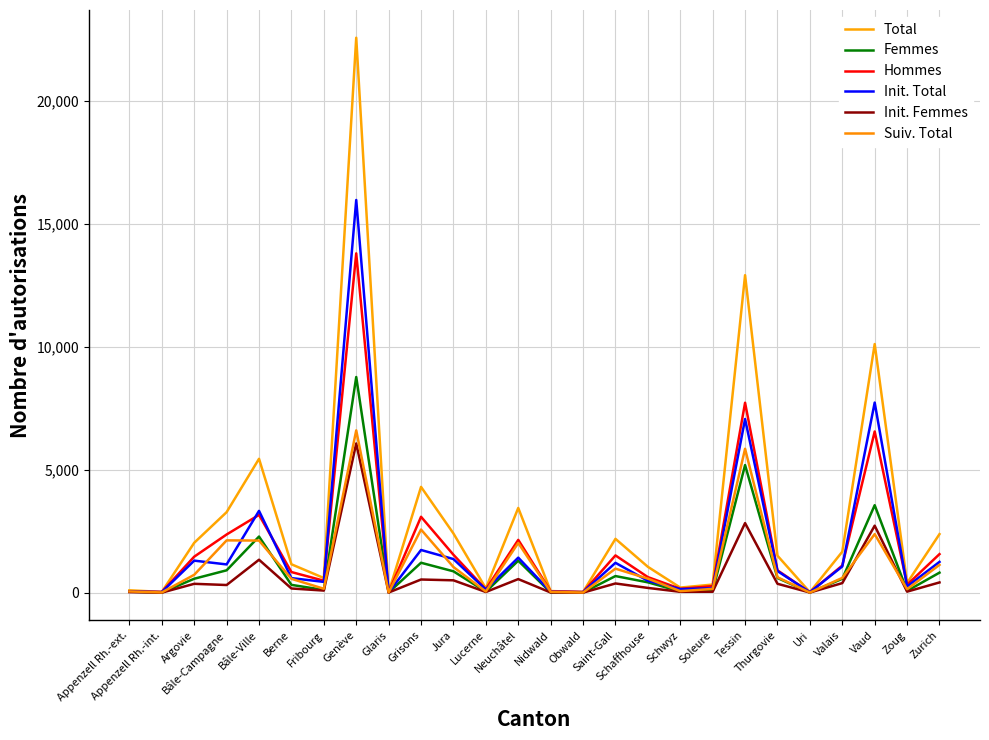

Reading left to right, transcribe all the data shown in this chart.

Total: 95	30	2027	3272	5441	1153	595	22559	17	4299	2406	173	3443	65	26	2187	1050	206	328	12906	1502	19	1664	10106	391	2379
Femmes: 40	3	565	908	2280	316	110	8766	5	1215	867	39	1298	8	1	674	419	49	63	5186	596	5	562	3555	70	813
Hommes: 55	27	1462	2364	3161	837	485	13793	12	3084	1539	134	2145	57	25	1513	631	157	265	7720	906	14	1102	6551	321	1566
Init. Total: 46	22	1301	1147	3324	591	437	15963	10	1734	1365	127	1423	34	21	1212	481	145	176	7058	877	16	1064	7727	252	1250
Init. Femmes: 21	1	359	310	1338	169	84	6065	5	534	501	26	551	6	1	373	192	34	37	2827	360	5	388	2722	41	415
Suiv. Total: 49	8	726	2125	2117	562	158	6596	7	2565	1041	46	2020	31	5	975	569	61	152	5848	625	3	600	2379	139	1129